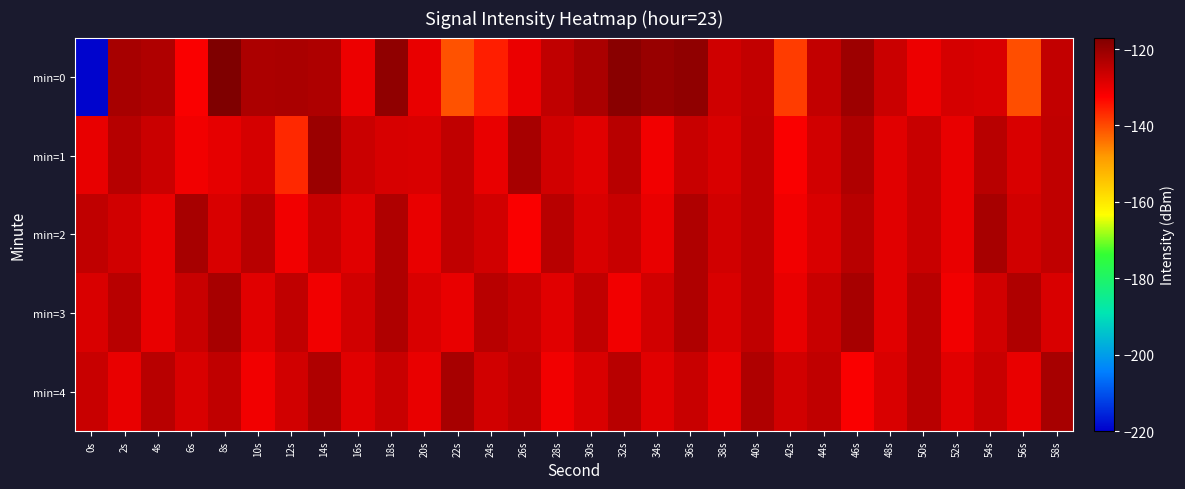

Between 46s and 50s, which series saw the biggest shift?

min=0